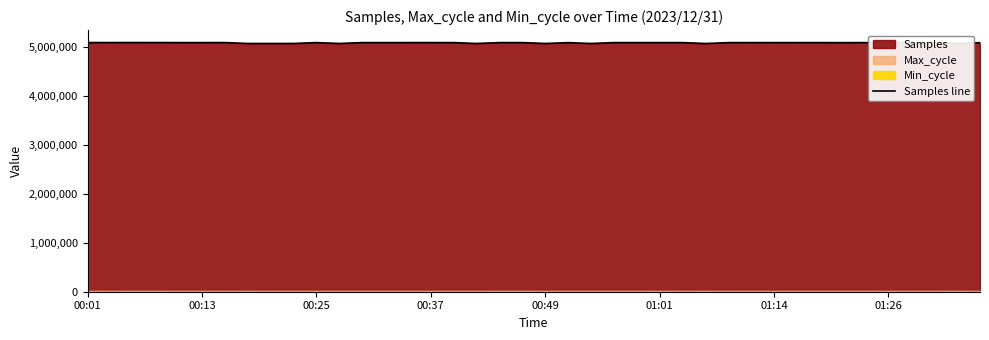

True or false: the data has more than 2 interior local peaks.

True